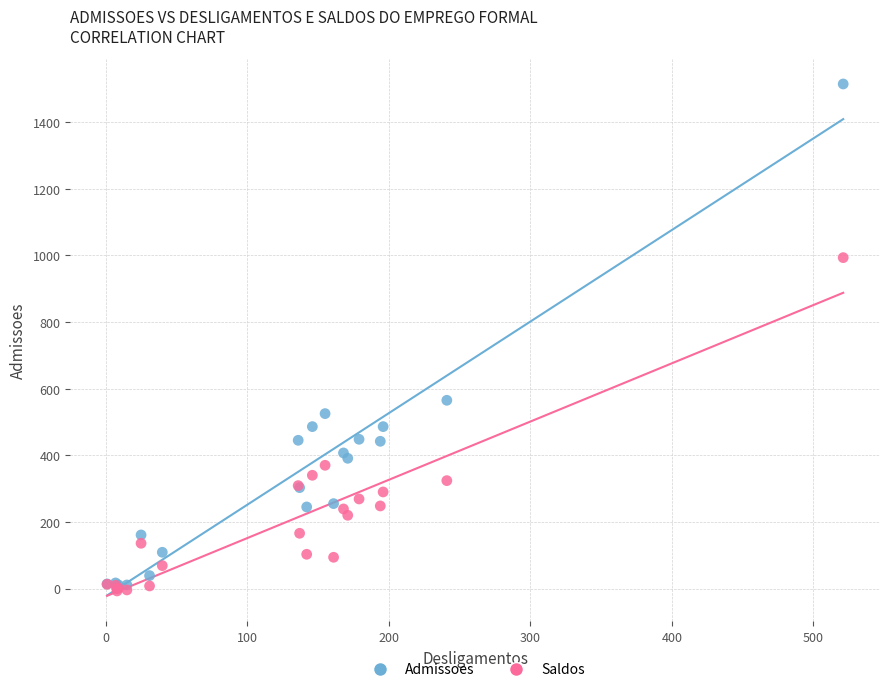

Which series has the widest spread of Y values?

Admissoes